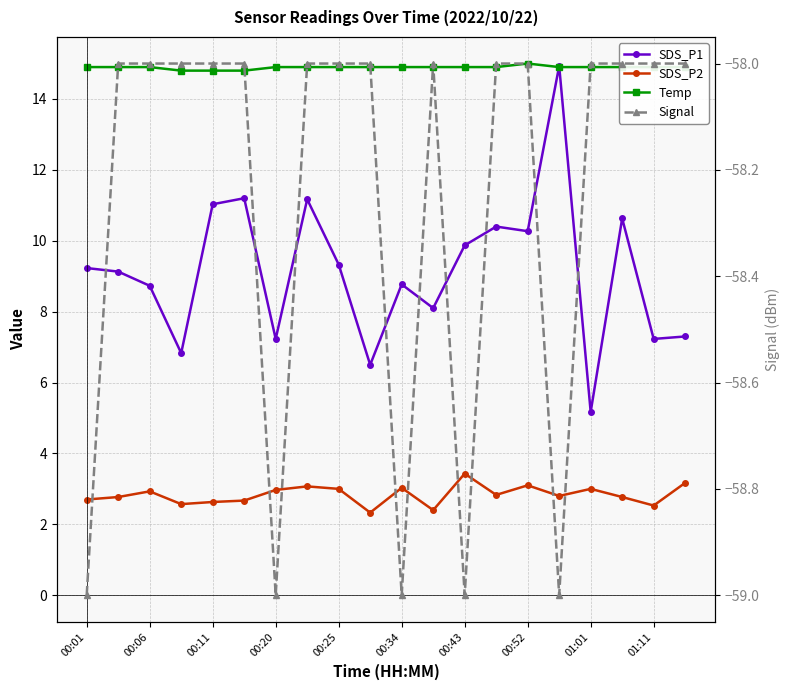

Reading left to right, what are all the values shown in this chart?

SDS_P1: 9.2	9.1	8.7	6.8	11.0	11.2	7.2	11.2	9.3	6.5	8.8	8.1	9.9	10.4	10.3	14.9	5.2	10.6	7.2	7.3
SDS_P2: 2.7	2.8	2.9	2.6	2.6	2.7	3.0	3.1	3.0	2.3	3.0	2.4	3.4	2.8	3.1	2.8	3.0	2.8	2.5	3.2
Temp: 14.9	14.9	14.9	14.8	14.8	14.8	14.9	14.9	14.9	14.9	14.9	14.9	14.9	14.9	15.0	14.9	14.9	14.9	14.9	14.9
Signal: -59.0	-58.0	-58.0	-58.0	-58.0	-58.0	-59.0	-58.0	-58.0	-58.0	-59.0	-58.0	-59.0	-58.0	-58.0	-59.0	-58.0	-58.0	-58.0	-58.0